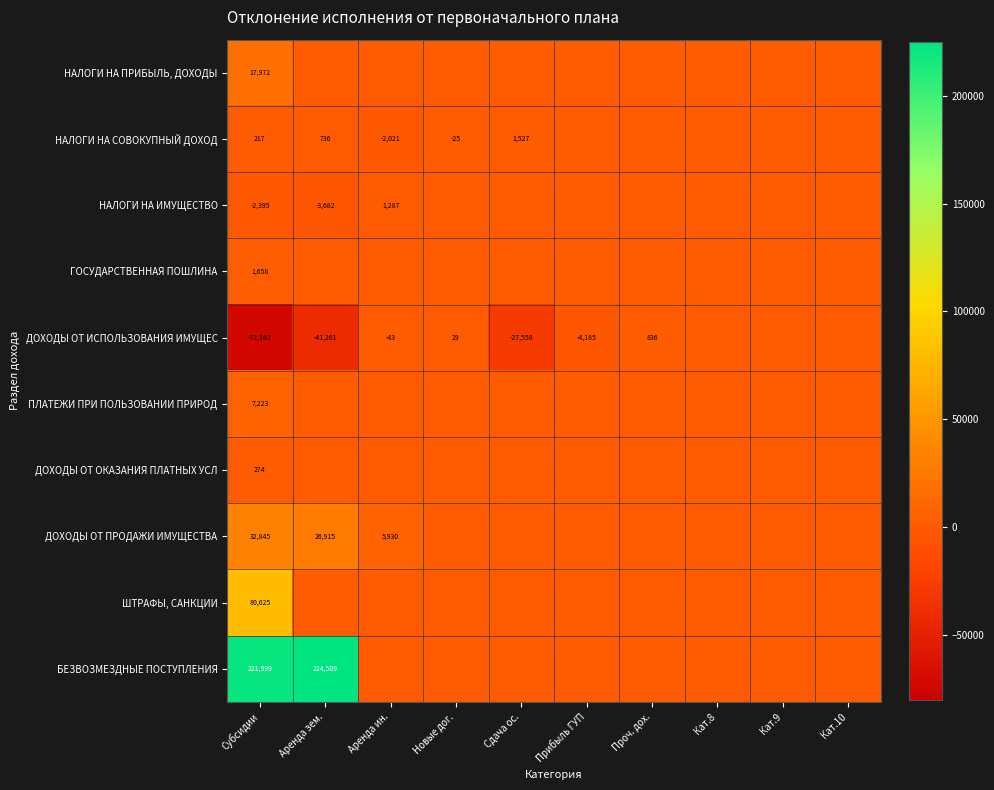

What is the maximum value shown in the chart?

224509.3